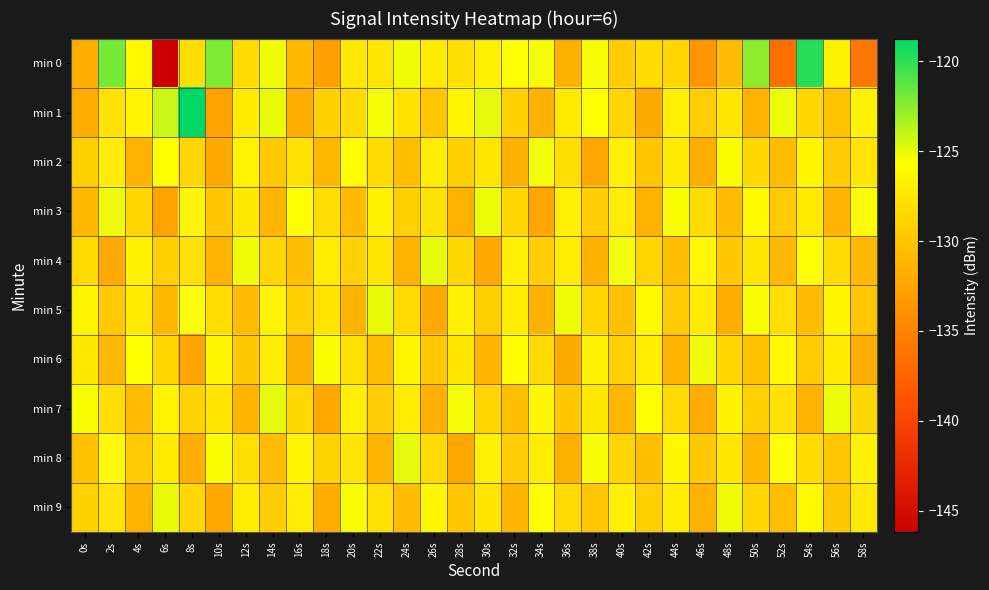

Reading left to right, what are all the values shown in this chart?

min 0: 0s=-131.8	2s=-121.9	4s=-126.1	6s=-146.2	8s=-128.2	10s=-122.2	12s=-128.3	14s=-125.3	16s=-130.9	18s=-132.9	20s=-127.3	22s=-127.6	24s=-125.2	26s=-127.2	28s=-128.1	30s=-126.7	32s=-125.5	34s=-125.4	36s=-131.6	38s=-125.4	40s=-129.6	42s=-128.3	44s=-128.8	46s=-133.7	48s=-130.7	50s=-122.5	52s=-136.6	54s=-119.7	56s=-126.6	58s=-136.1
min 1: 0s=-131.9	2s=-127.8	4s=-126.5	6s=-124.2	8s=-118.8	10s=-132.7	12s=-127.2	14s=-125.0	16s=-131.8	18s=-129.2	20s=-128.5	22s=-125.3	24s=-127.8	26s=-130.1	28s=-126.4	30s=-124.9	32s=-129.2	34s=-131.5	36s=-127.3	38s=-125.7	40s=-128.9	42s=-132.1	44s=-126.8	46s=-129.4	48s=-127.6	50s=-131.2	52s=-125.1	54s=-128.7	56s=-130.3	58s=-126.6
min 2: 0s=-129.3	2s=-127.1	4s=-131.4	6s=-125.6	8s=-128.8	10s=-132.2	12s=-126.5	14s=-129.7	16s=-127.9	18s=-131.1	20s=-125.8	22s=-128.4	24s=-130.6	26s=-126.9	28s=-129.1	30s=-127.5	32s=-131.7	34s=-125.3	36s=-128.1	38s=-132.4	40s=-126.7	42s=-129.9	44s=-127.2	46s=-131.8	48s=-125.5	50s=-128.6	52s=-130.8	54s=-126.2	56s=-129.5	58s=-127.7
min 3: 0s=-131.0	2s=-125.2	4s=-128.9	6s=-132.6	8s=-126.3	10s=-129.8	12s=-127.4	14s=-131.3	16s=-125.7	18s=-128.2	20s=-130.9	22s=-126.6	24s=-129.2	26s=-127.8	28s=-131.5	30s=-125.1	32s=-128.7	34s=-132.3	36s=-126.8	38s=-129.4	40s=-127.1	42s=-131.6	44s=-125.4	46s=-128.3	48s=-130.7	50s=-126.1	52s=-129.6	54s=-127.3	56s=-131.2	58s=-125.9
min 4: 0s=-128.5	2s=-132.1	4s=-126.7	6s=-129.3	8s=-127.9	10s=-131.6	12s=-125.2	14s=-128.8	16s=-130.5	18s=-126.9	20s=-129.1	22s=-127.7	24s=-131.4	26s=-125.0	28s=-128.6	30s=-132.2	32s=-126.8	34s=-129.4	36s=-127.1	38s=-131.7	40s=-125.3	42s=-128.9	44s=-130.6	46s=-126.2	48s=-129.8	50s=-127.5	52s=-131.1	54s=-125.7	56s=-128.3	58s=-130.9
min 5: 0s=-126.4	2s=-129.7	4s=-127.3	6s=-131.0	8s=-125.6	10s=-128.2	12s=-130.8	14s=-126.5	16s=-129.1	18s=-127.7	20s=-131.3	22s=-125.0	24s=-128.5	26s=-132.1	28s=-126.7	30s=-129.3	32s=-127.0	34s=-131.6	36s=-125.2	38s=-128.8	40s=-130.4	42s=-126.1	44s=-129.6	46s=-127.2	48s=-131.9	50s=-125.5	52s=-128.1	54s=-130.7	56s=-126.3	58s=-129.9
min 6: 0s=-127.4	2s=-131.0	4s=-125.7	6s=-128.9	8s=-132.5	10s=-126.2	12s=-129.7	14s=-127.1	16s=-131.7	18s=-125.4	20s=-128.0	22s=-130.6	24s=-126.3	26s=-129.8	28s=-127.6	30s=-131.2	32s=-125.9	34s=-128.5	36s=-132.1	38s=-126.7	40s=-129.3	42s=-127.0	44s=-131.6	46s=-125.2	48s=-128.8	50s=-130.4	52s=-126.1	54s=-129.6	56s=-127.2	58s=-131.9
min 7: 0s=-125.5	2s=-128.1	4s=-130.8	6s=-126.4	8s=-129.0	10s=-127.6	12s=-131.3	14s=-124.9	16s=-128.6	18s=-132.2	20s=-126.8	22s=-129.4	24s=-127.1	26s=-131.7	28s=-125.3	30s=-128.9	32s=-130.5	34s=-126.2	36s=-129.8	38s=-127.4	40s=-131.1	42s=-125.7	44s=-128.3	46s=-132.0	48s=-126.6	50s=-129.2	52s=-127.8	54s=-131.4	56s=-125.1	58s=-128.7
min 8: 0s=-130.4	2s=-126.0	4s=-129.6	6s=-127.2	8s=-131.8	10s=-125.5	12s=-128.1	14s=-130.7	16s=-126.4	18s=-129.0	20s=-127.6	22s=-131.3	24s=-124.9	26s=-128.5	28s=-132.2	30s=-126.8	32s=-129.4	34s=-127.0	36s=-131.7	38s=-125.3	40s=-128.9	42s=-130.5	44s=-126.2	46s=-129.8	48s=-127.5	50s=-131.1	52s=-125.7	54s=-128.3	56s=-130.0	58s=-126.6
min 9: 0s=-129.2	2s=-127.7	4s=-131.4	6s=-125.0	8s=-128.6	10s=-132.2	12s=-126.9	14s=-129.5	16s=-127.1	18s=-131.8	20s=-125.4	22s=-128.0	24s=-130.7	26s=-126.3	28s=-129.9	30s=-127.6	32s=-131.2	34s=-125.8	36s=-128.4	38s=-130.1	40s=-126.7	42s=-129.3	44s=-127.0	46s=-131.6	48s=-125.2	50s=-128.8	52s=-130.5	54s=-126.1	56s=-129.7	58s=-127.3